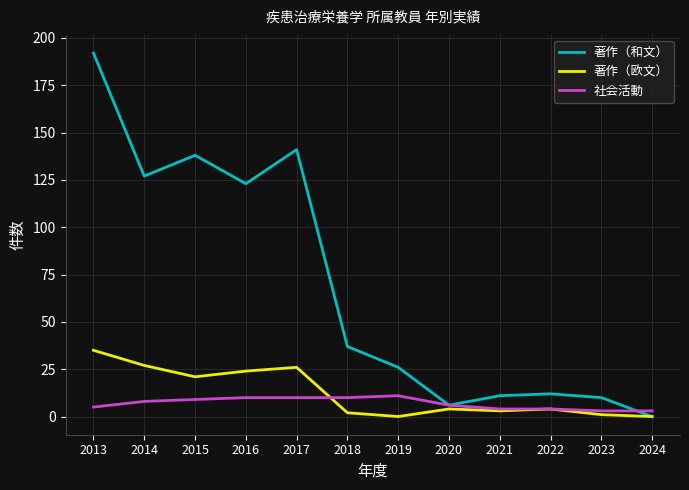

What is the difference between the maximum and minimum values in the 著作（欧文） series?

35